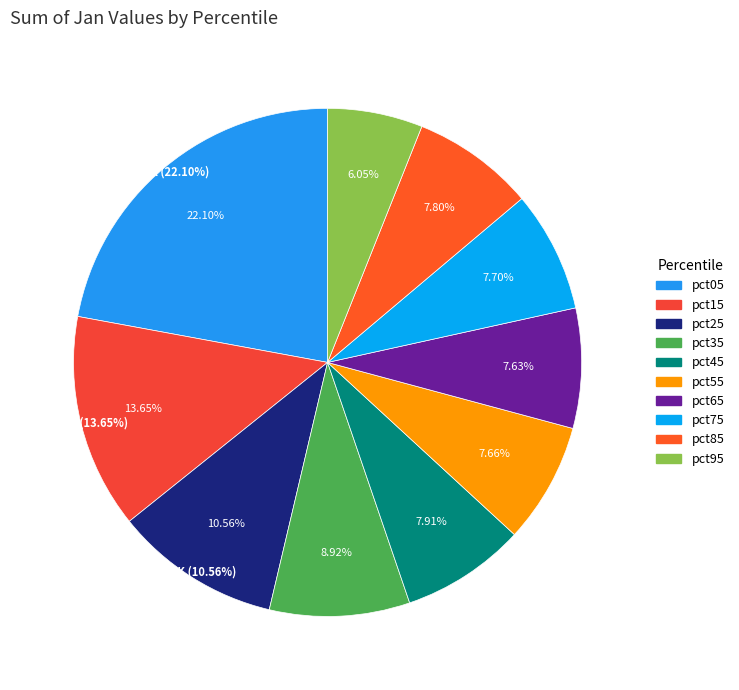

How many slices are in this pie chart?

10